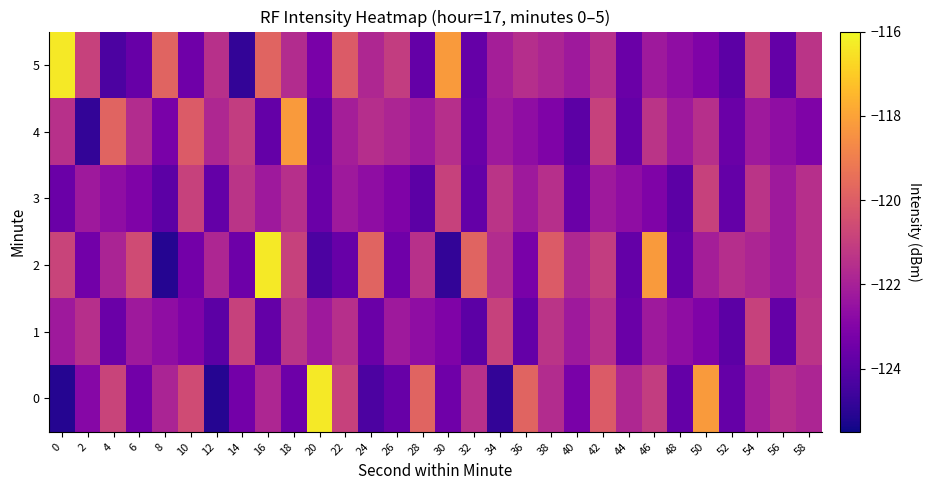

What is the maximum value shown in the chart?

-116.4